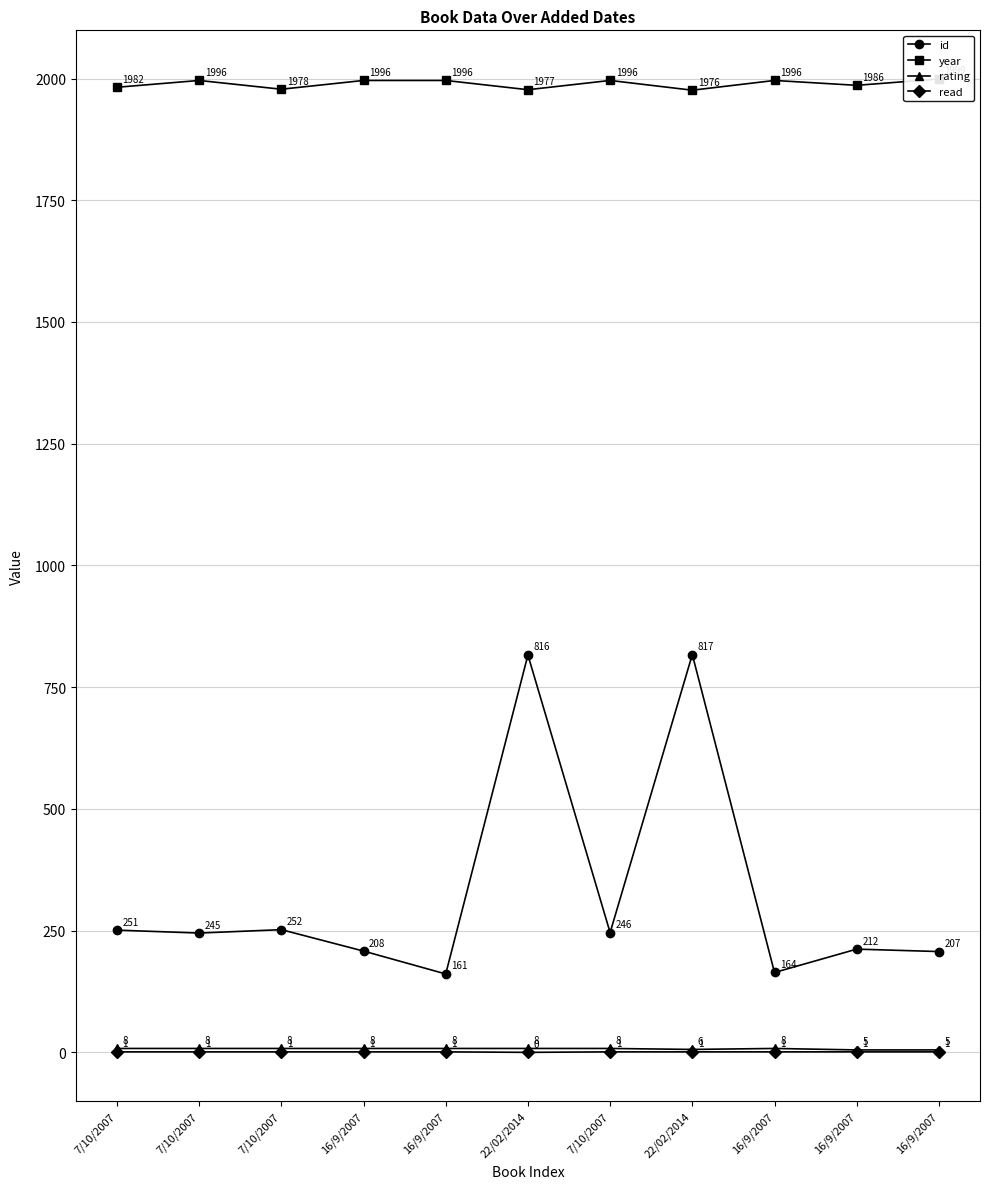

What is the average value of the id series?

325